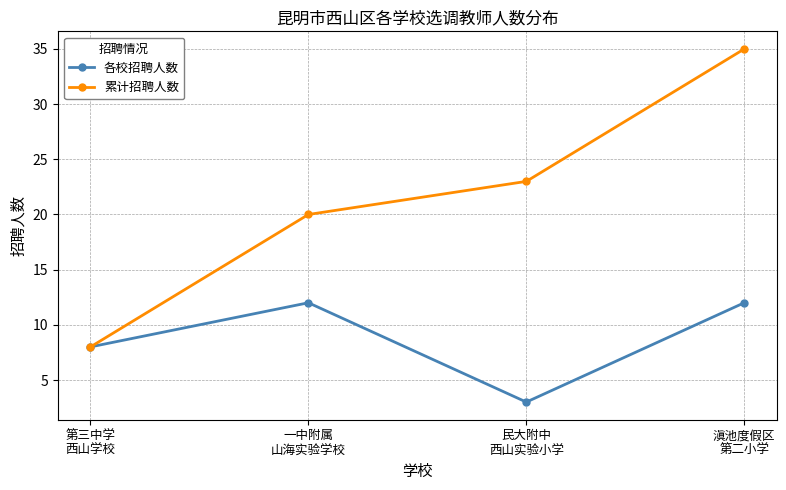

Which series has the largest range (max minus min)?

累计招聘人数